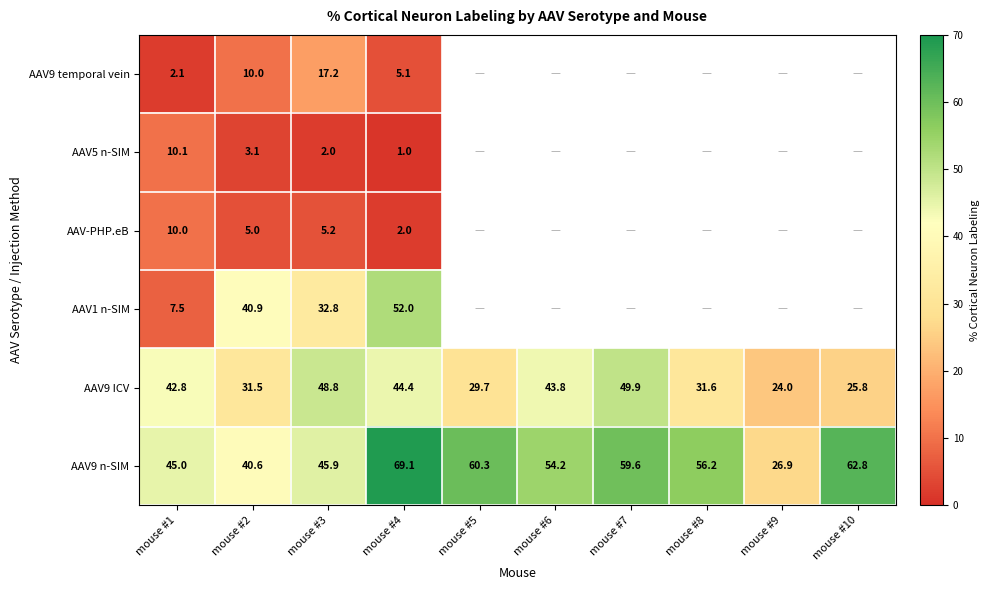

What is the maximum value for AAV9 n-SIM?

69.1